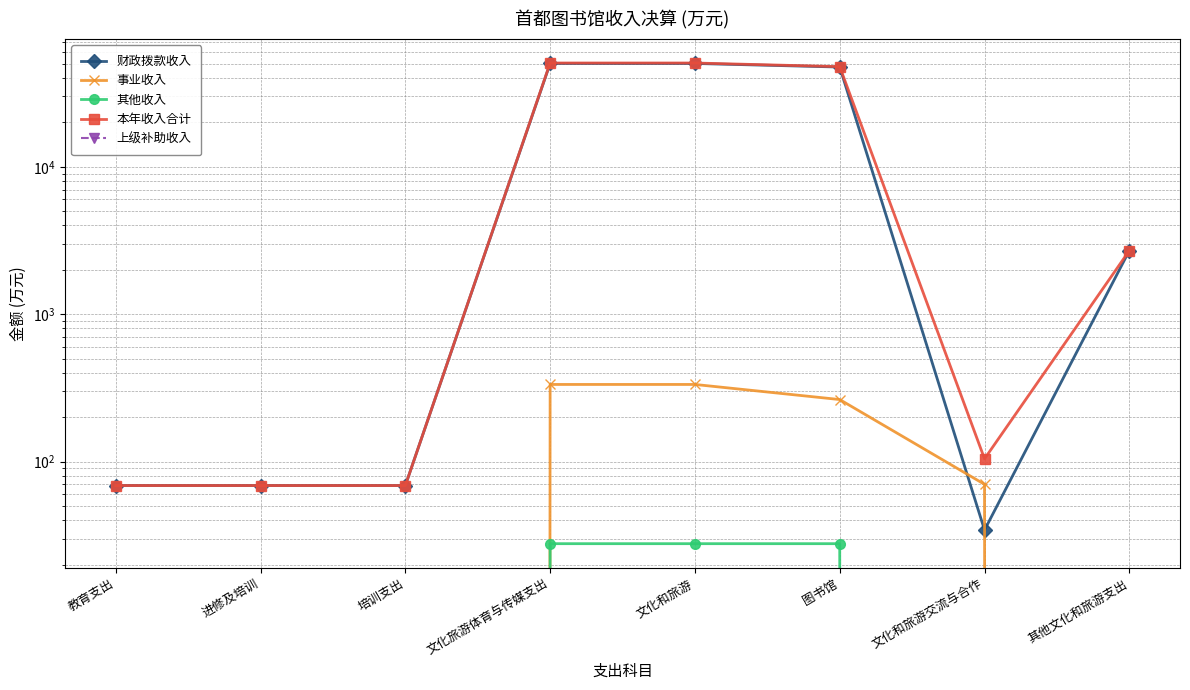

Which series has the largest total across all categories?

本年收入合计